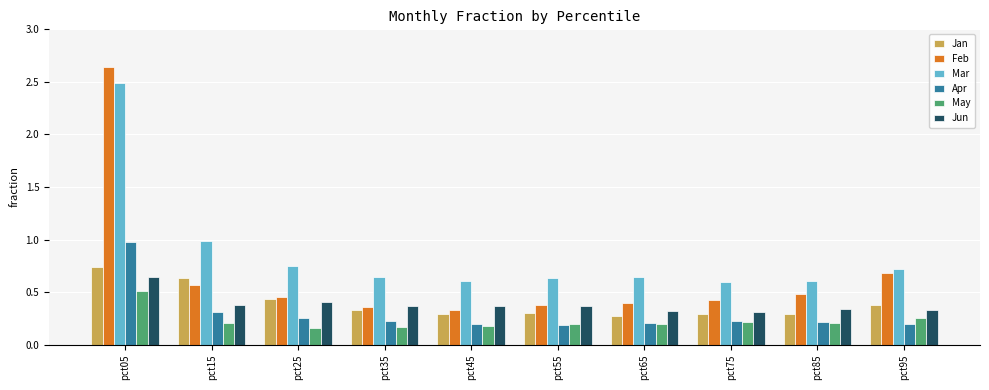

Is it true that Jun equals 0.1 at pct55?

False